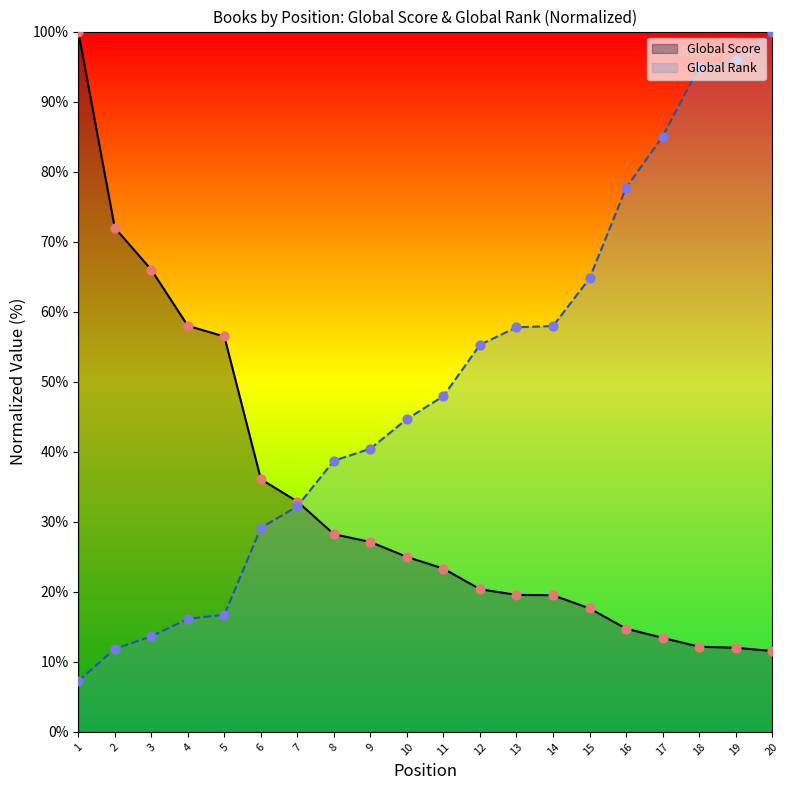

At which category is the sum across all series the highest?

20